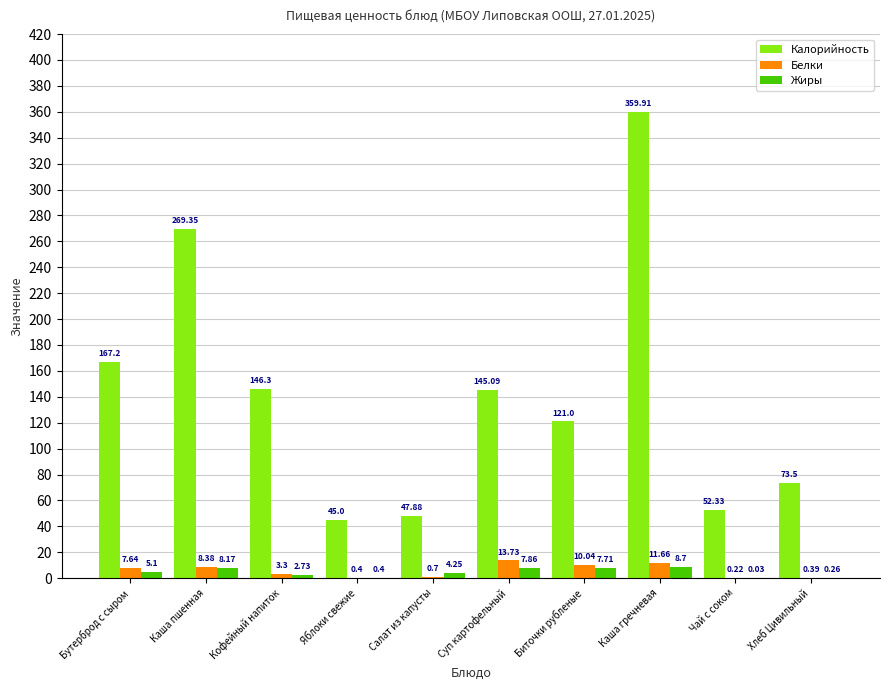

Between Каша гречневая and Чай с соком, which series saw the biggest shift?

Калорийность